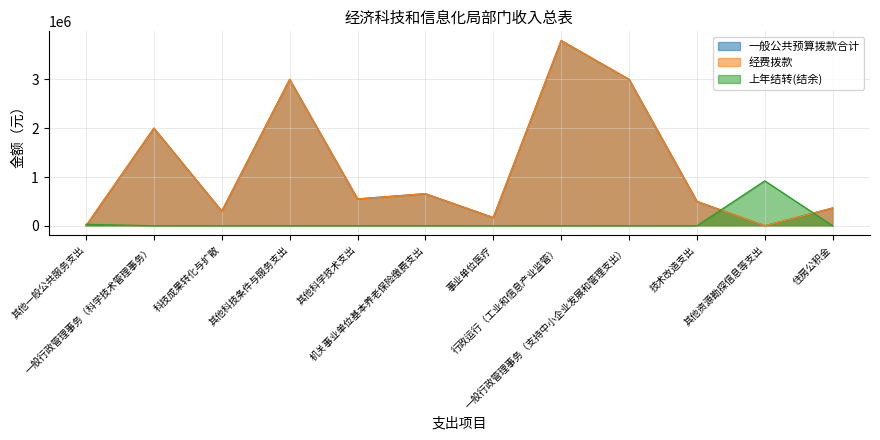

Reading right to left, what are all the values shown in this chart?

一般公共预算拨款合计: 364081	0	500000	3000000	3795402	168065	657368	550000	3000000	300000	2000000	0
经费拨款: 364081	0	500000	3000000	3795402	168065	657368	550000	3000000	300000	2000000	0
上年结转(结余): 0	920000	0	0	0	0	0	0	0	0	0	30000